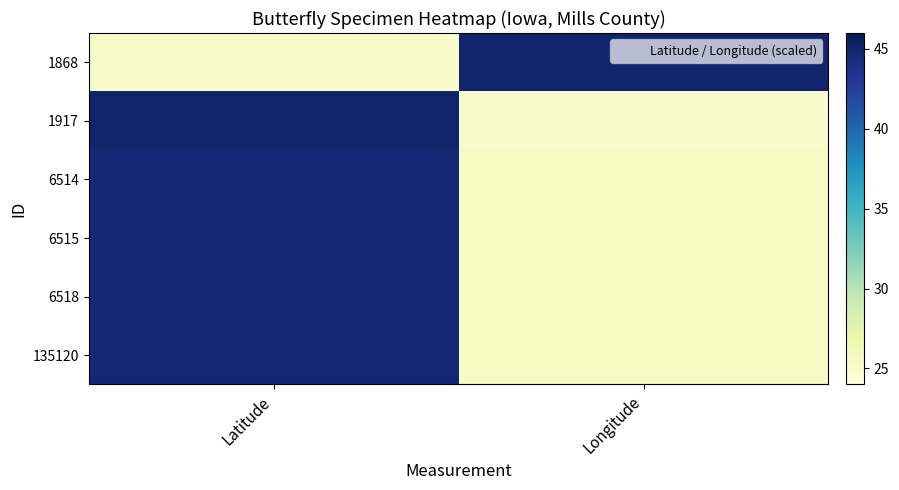

Reading right to left, extract all data points from this chart.

1868: Longitude=45.0	Latitude=25.0
1917: Longitude=25.0	Latitude=45.0
6514: Longitude=25.5	Latitude=44.6
6515: Longitude=25.5	Latitude=44.6
6518: Longitude=25.5	Latitude=44.6
135120: Longitude=25.5	Latitude=44.6